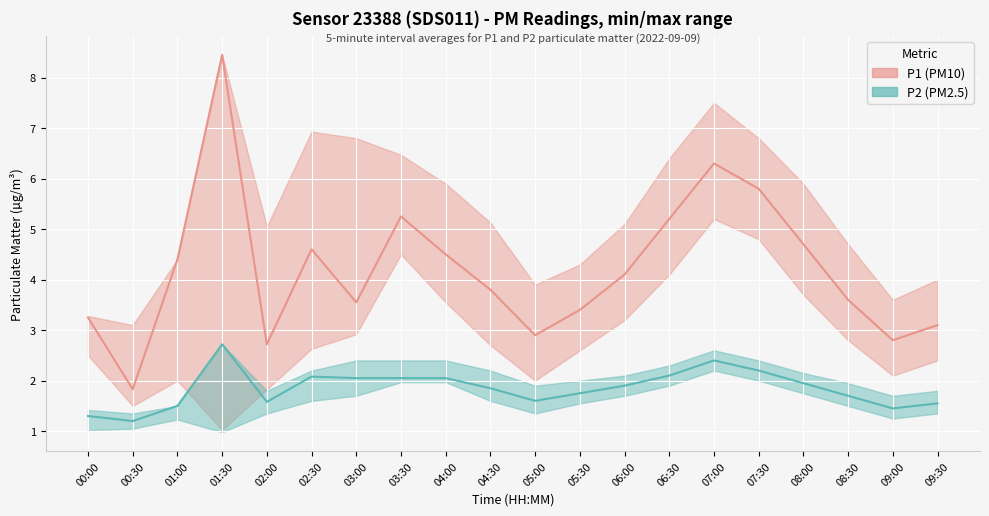

List the labels in order of P1 (PM10) value, smallest first.

00:30, 02:00, 09:00, 05:00, 09:30, 00:00, 05:30, 03:00, 08:30, 04:30, 06:00, 01:00, 04:00, 02:30, 08:00, 06:30, 03:30, 07:30, 07:00, 01:30